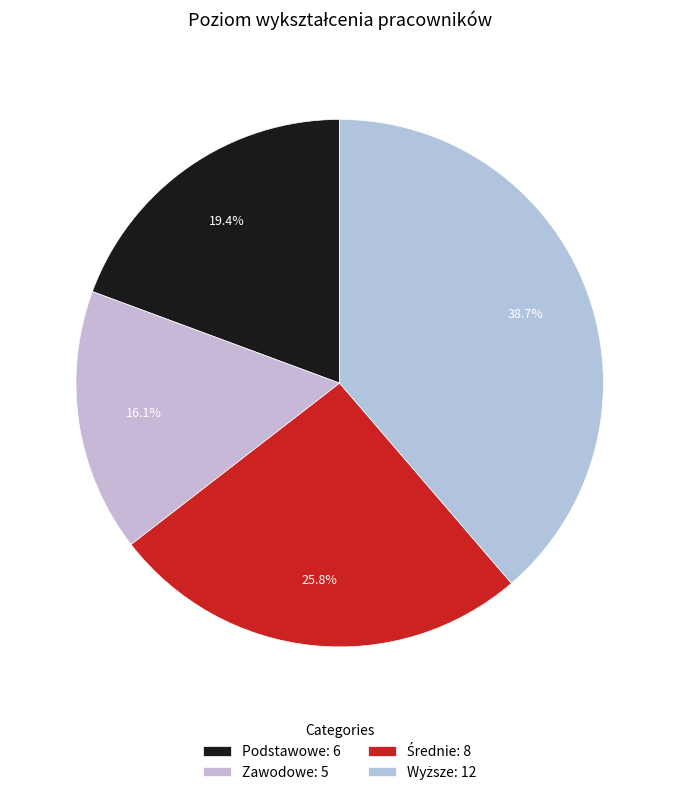

What is the largest slice in the pie chart?

Wyższe